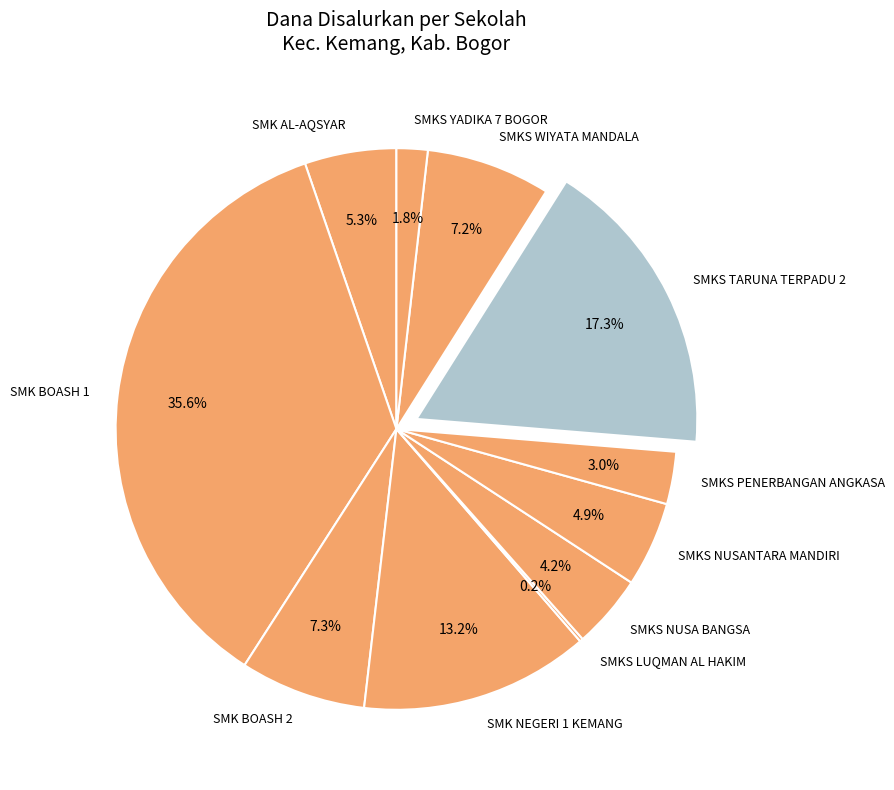

To the nearest percent, what is the difference between the SMK NEGERI 1 KEMANG and SMKS TARUNA TERPADU 2 slice percentages?

4%